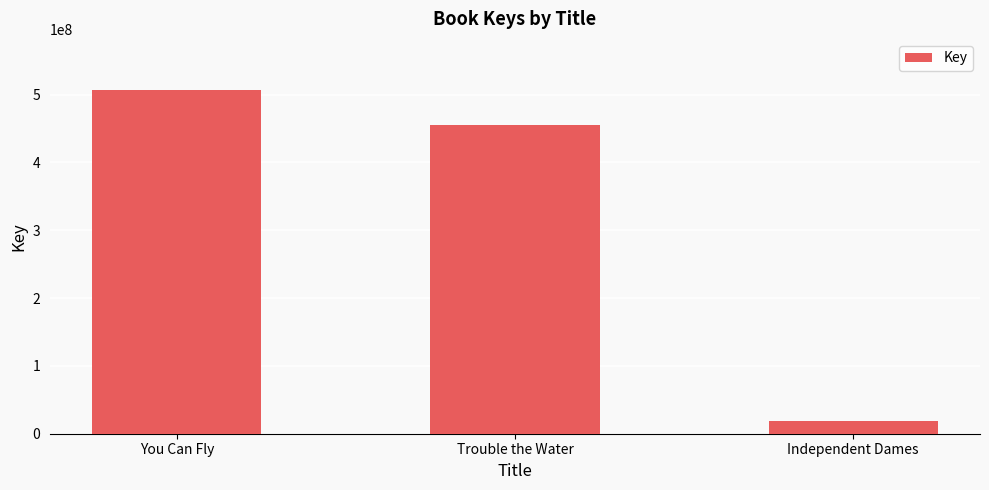

At which label does the data first exceed 455126116?

You Can Fly